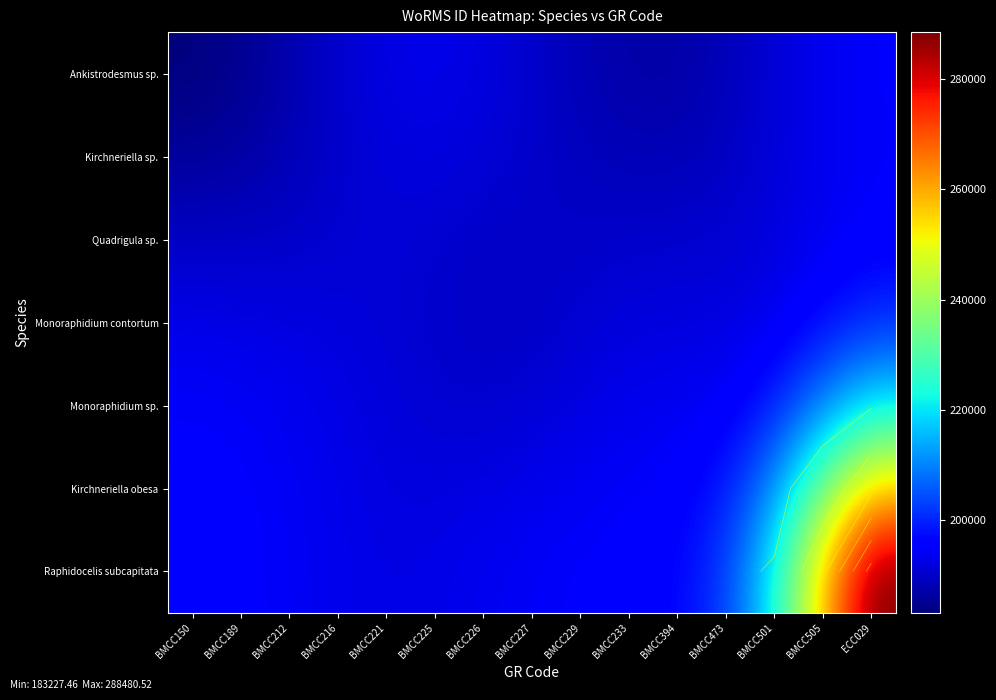

The value of Quadrigula sp. at BMCC150 is 270166.3. True or false?

False